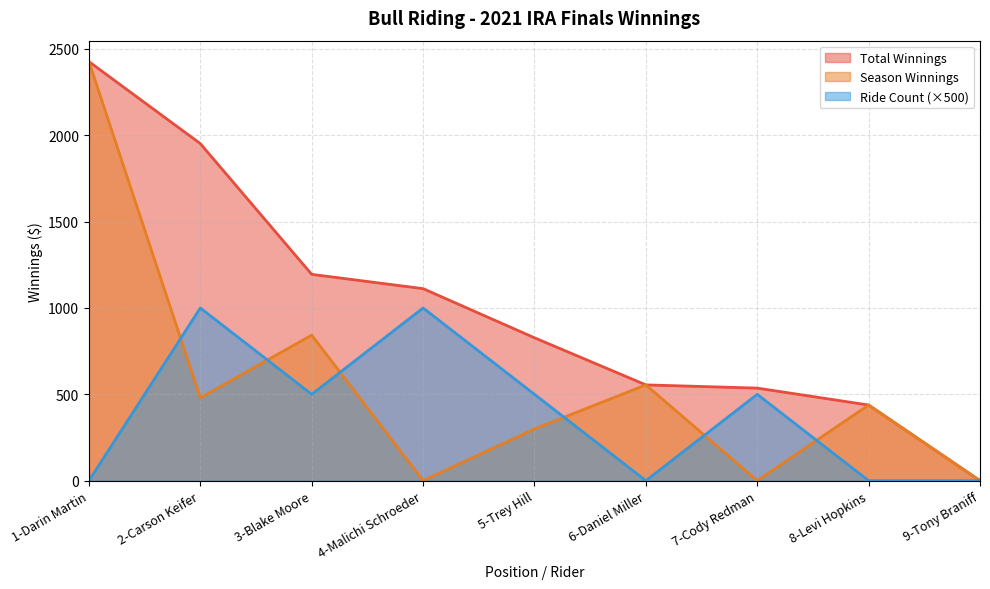

The value of Ride Count at 5-Trey Hill is 500.0. True or false?

True